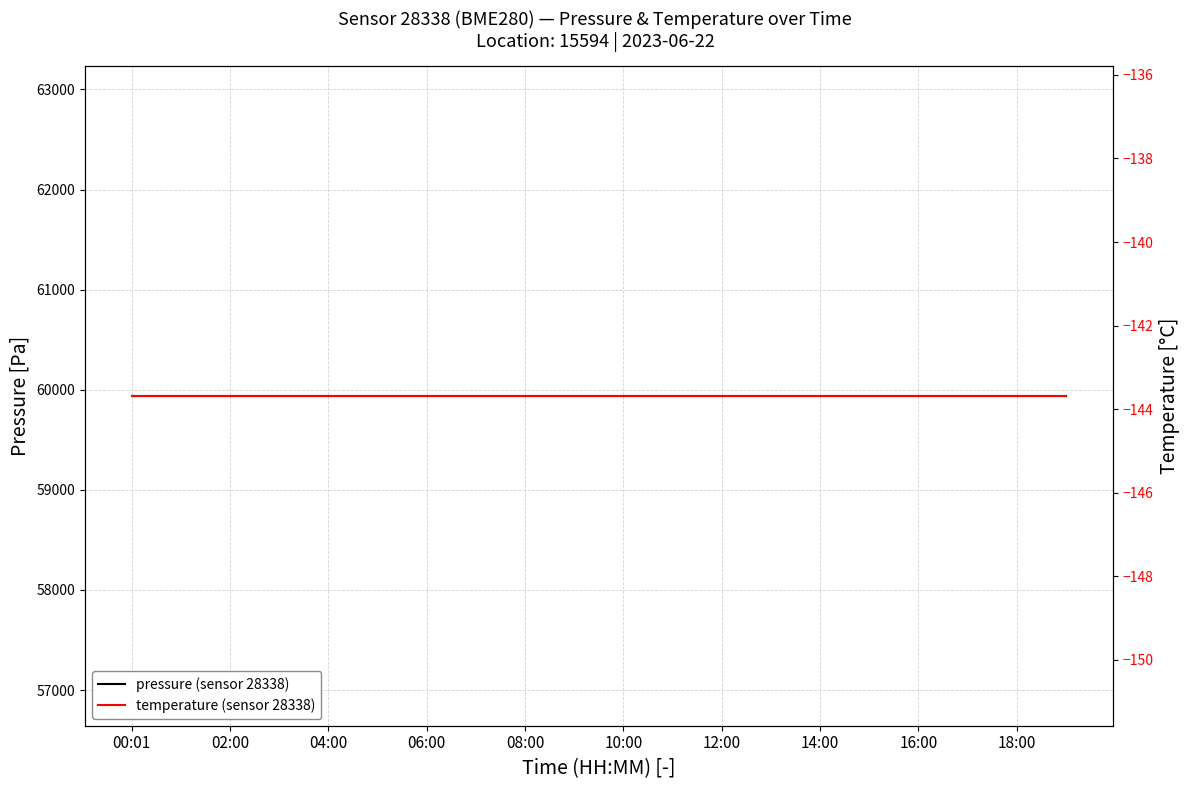

How many lines are shown in the chart?

2